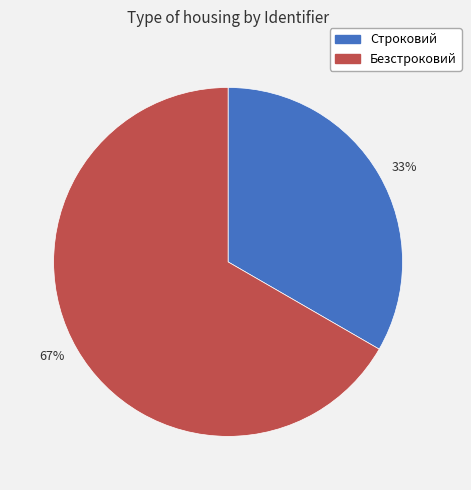

To the nearest percent, what is the combined percentage of Строковий and Безстроковий?

100%